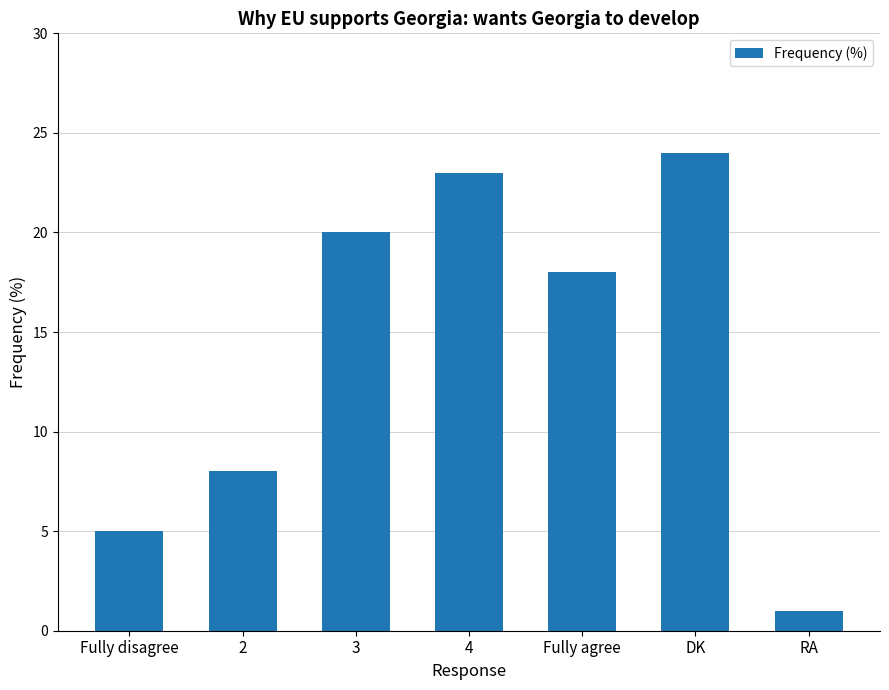

Is it true that the value at RA is 1?

True